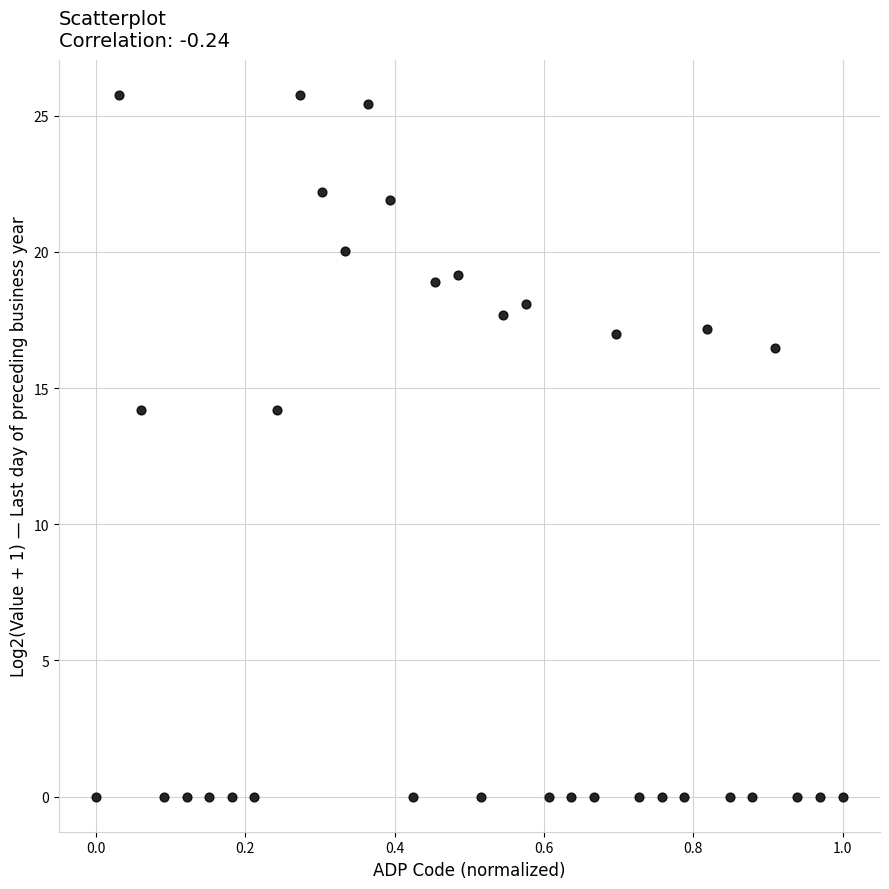

What is the range of X values (max minus min)?

1.0